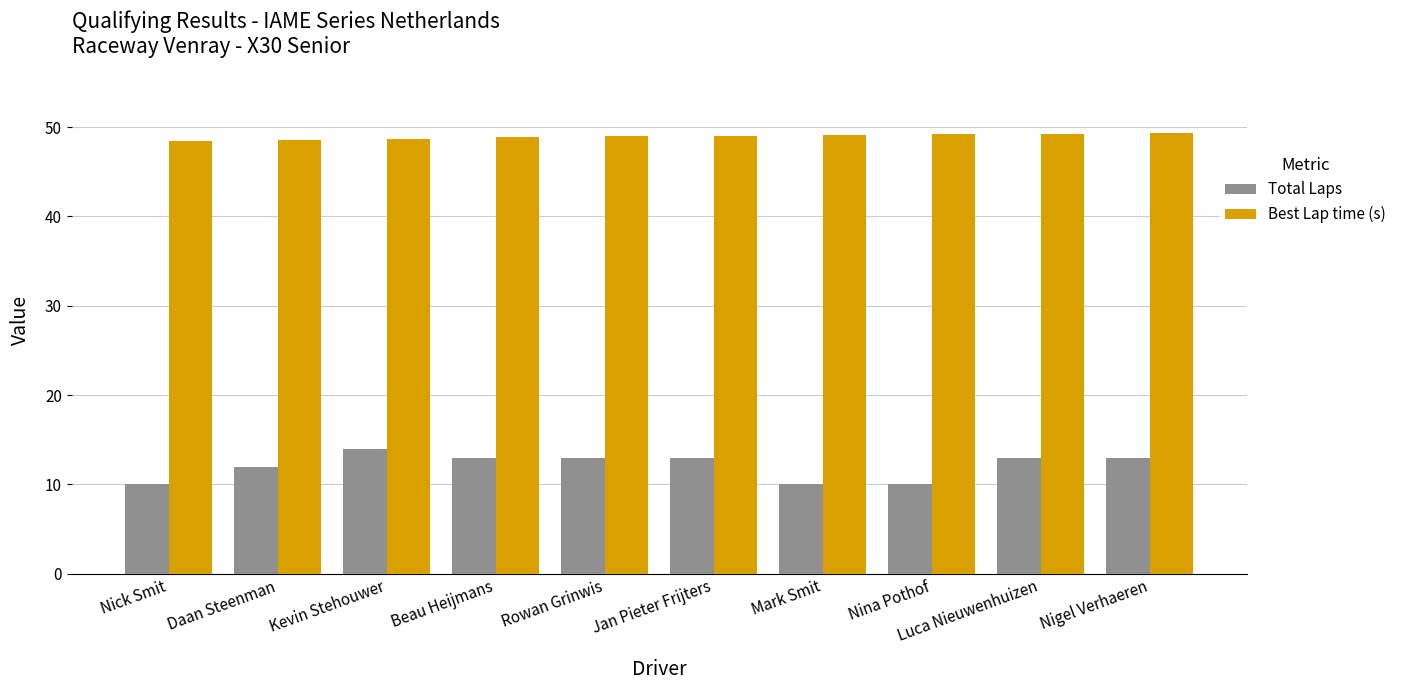

At how many categories does at least one series exceed 16?

10